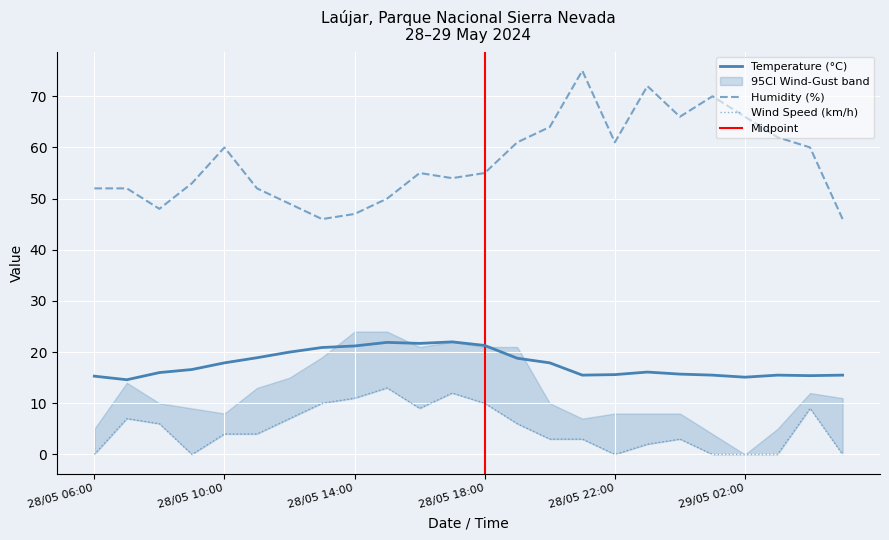

Reading left to right, transcribe all the data shown in this chart.

Temperature (°C): 28/05 06:00=15.3	28/05 07:00=14.6	28/05 08:00=16.0	28/05 09:00=16.6	28/05 10:00=17.9	28/05 11:00=18.9	28/05 12:00=20.0	28/05 13:00=20.9	28/05 14:00=21.2	28/05 15:00=21.9	28/05 16:00=21.7	28/05 17:00=22.0	28/05 18:00=21.3	28/05 19:00=18.8	28/05 20:00=17.9	28/05 21:00=15.5	28/05 22:00=15.6	28/05 23:00=16.1	29/05 00:00=15.7	29/05 01:00=15.5	29/05 02:00=15.1	29/05 03:00=15.5	29/05 04:00=15.4	29/05 05:00=15.5
Humidity (%): 28/05 06:00=52.0	28/05 07:00=52.0	28/05 08:00=48.0	28/05 09:00=53.0	28/05 10:00=60.0	28/05 11:00=52.0	28/05 12:00=49.0	28/05 13:00=46.0	28/05 14:00=47.0	28/05 15:00=50.0	28/05 16:00=55.0	28/05 17:00=54.0	28/05 18:00=55.0	28/05 19:00=61.0	28/05 20:00=64.0	28/05 21:00=75.0	28/05 22:00=61.0	28/05 23:00=72.0	29/05 00:00=66.0	29/05 01:00=70.0	29/05 02:00=66.0	29/05 03:00=62.0	29/05 04:00=60.0	29/05 05:00=46.0
Wind Speed (km/h): 28/05 06:00=0.0	28/05 07:00=7.0	28/05 08:00=6.0	28/05 09:00=0.0	28/05 10:00=4.0	28/05 11:00=4.0	28/05 12:00=7.0	28/05 13:00=10.0	28/05 14:00=11.0	28/05 15:00=13.0	28/05 16:00=9.0	28/05 17:00=12.0	28/05 18:00=10.0	28/05 19:00=6.0	28/05 20:00=3.0	28/05 21:00=3.0	28/05 22:00=0.0	28/05 23:00=2.0	29/05 00:00=3.0	29/05 01:00=0.0	29/05 02:00=0.0	29/05 03:00=0.0	29/05 04:00=9.0	29/05 05:00=0.0